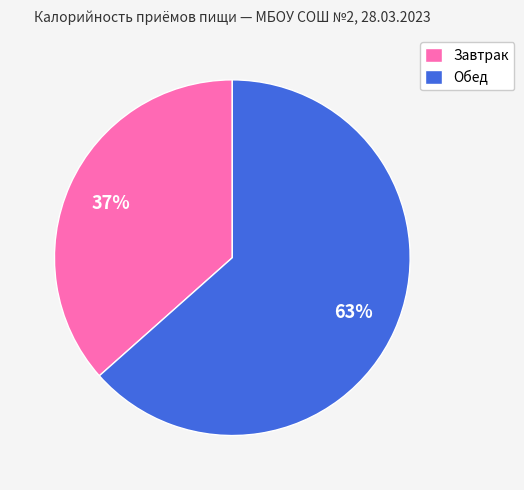

Is it true that Завтрак is 37% of the pie?

True